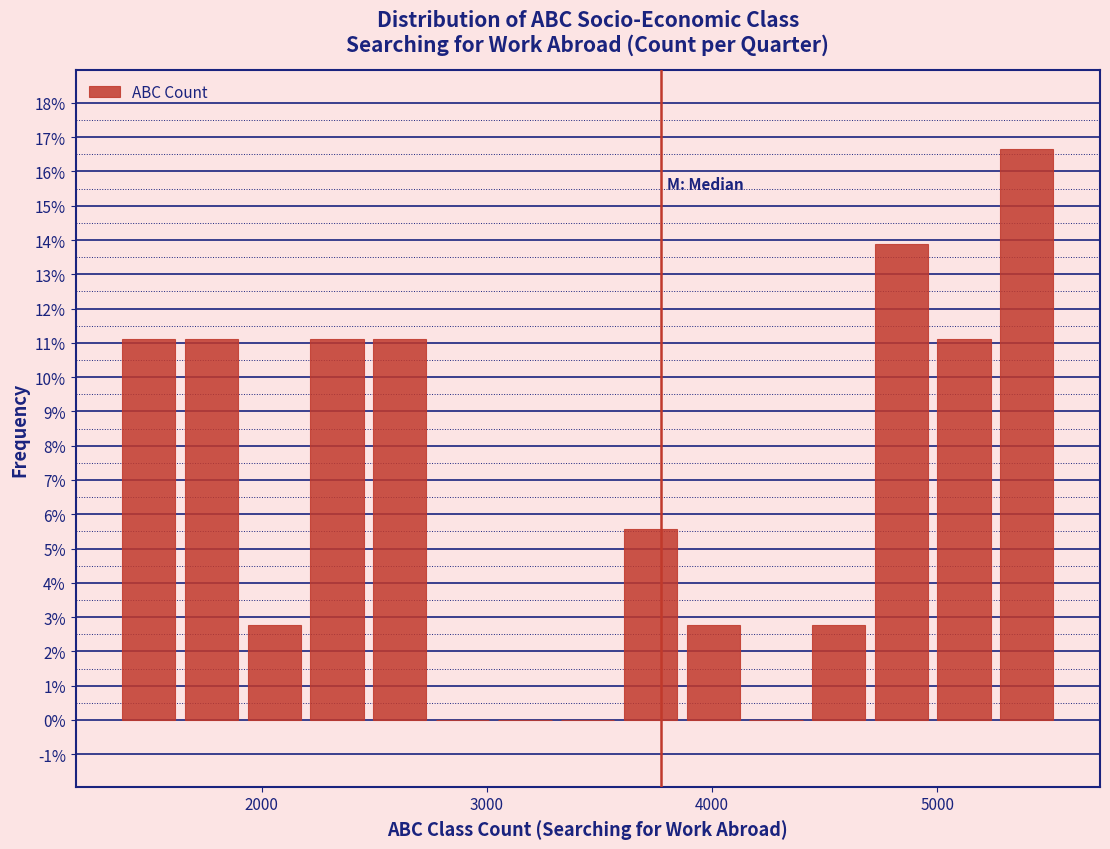

Around what value on the x-axis is the tallest bar? Give the approximate position of its centre, as read against the axis.

5400